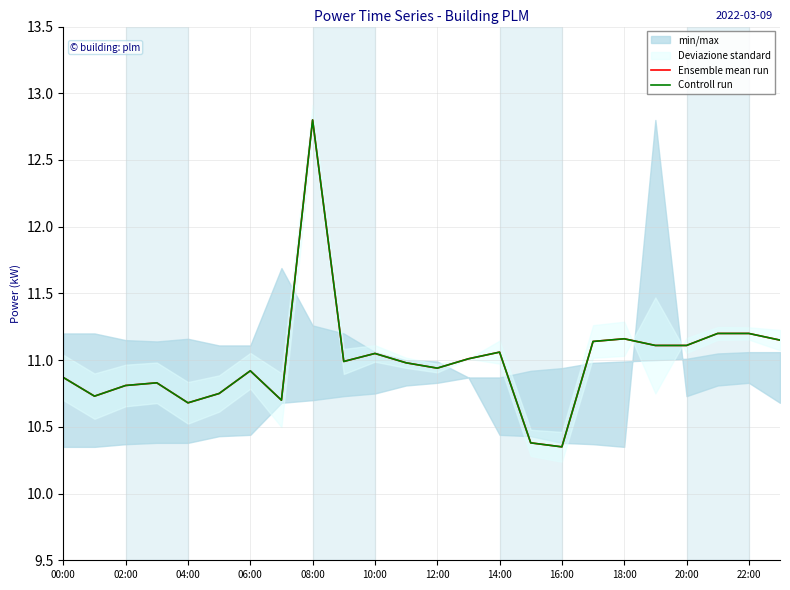

What is the smallest value displayed?

10.3